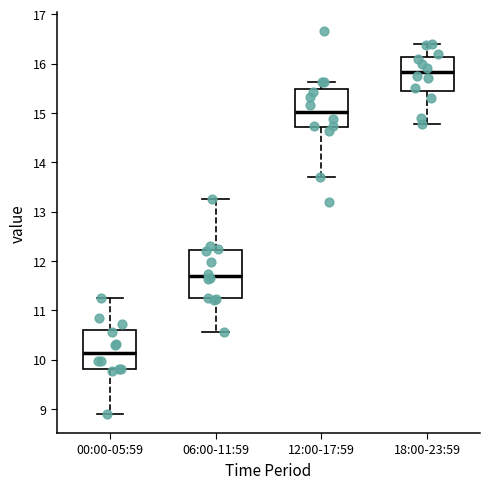

Reading left to right, transcribe this box plot: for each box, give where its median line is, the range the box spans, and where its two whiskers end, as read against the y-axis. The values are not printed on the chart, so give them approximately, as read against the axis.

00:00-05:59: median 10.1, box 9.8 to 10.6, whiskers 8.9 to 11.3
06:00-11:59: median 11.7, box 11.2 to 12.2, whiskers 10.6 to 13.3
12:00-17:59: median 15.0, box 14.7 to 15.5, whiskers 13.7 to 15.6
18:00-23:59: median 15.8, box 15.5 to 16.1, whiskers 14.8 to 16.4